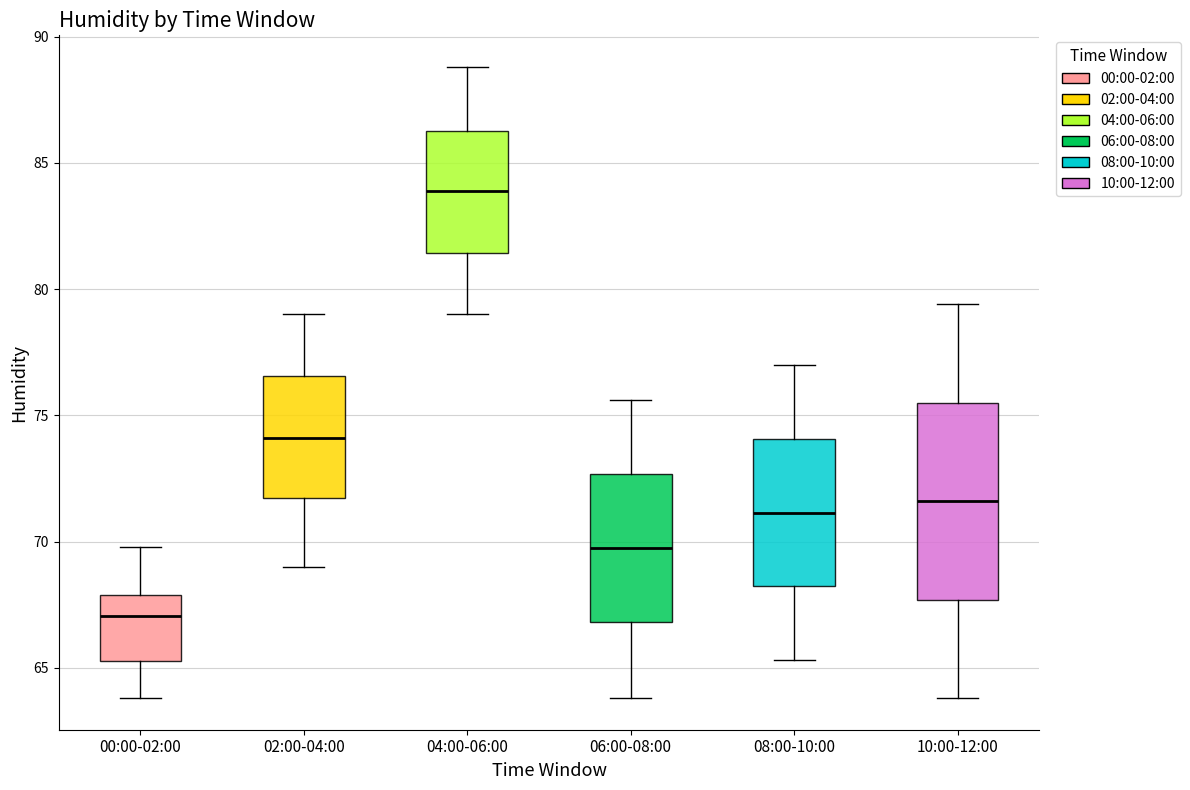

Which box's median line is the highest?

04:00-06:00